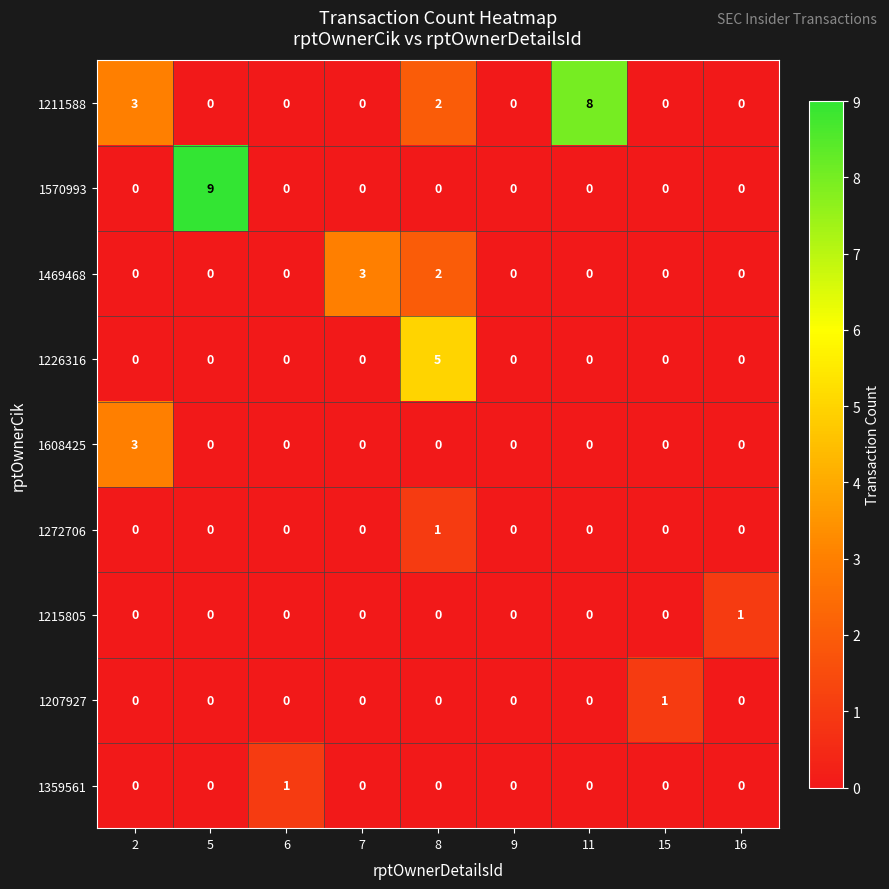

How many categories are shown in the chart?

9